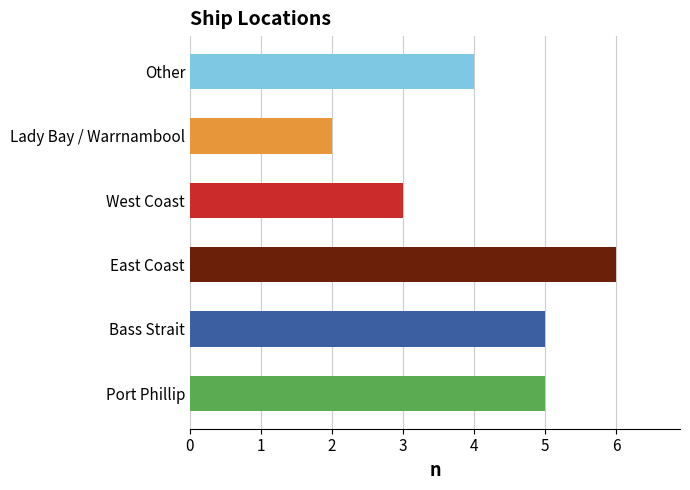

What value does the data have at West Coast?

3